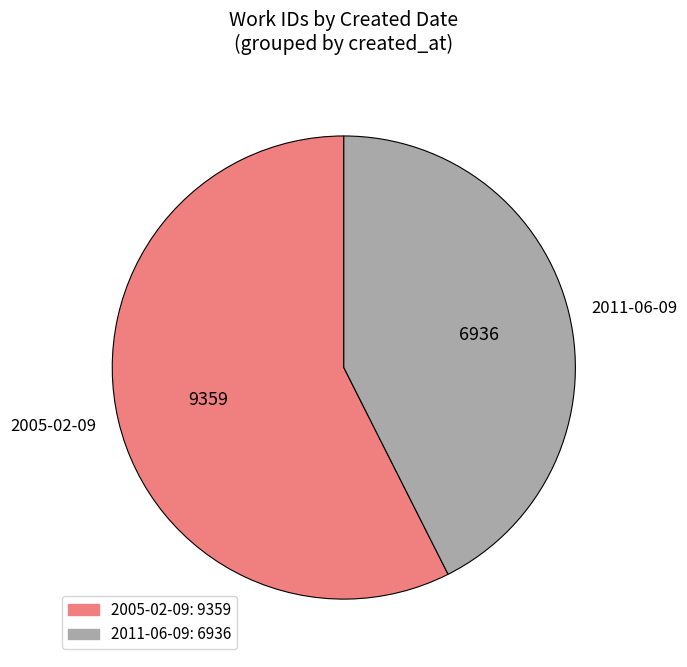

Between 2011-06-09 and 2005-02-09, which is larger?

2005-02-09